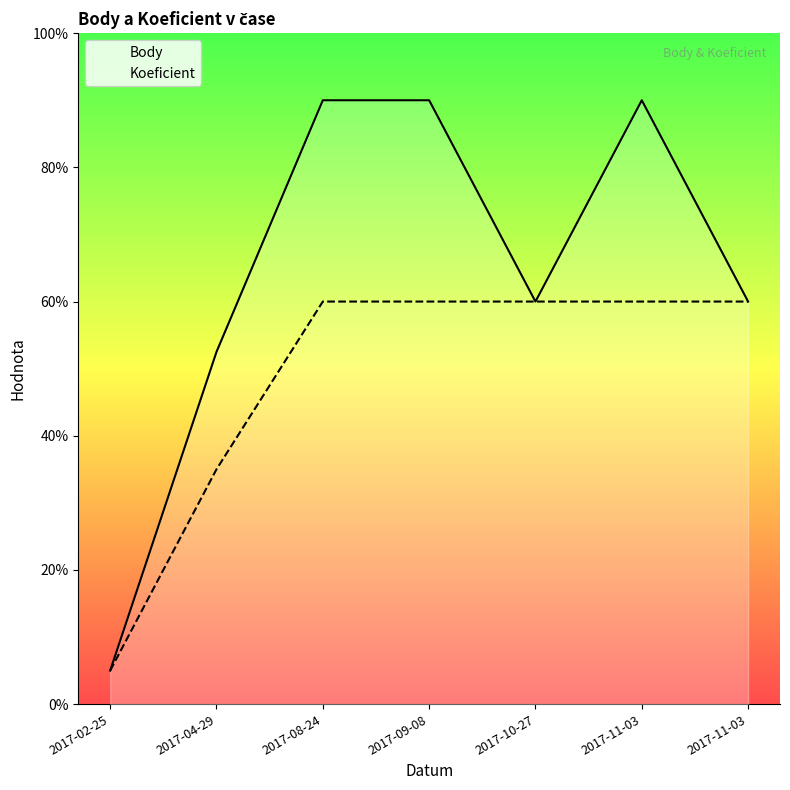

What are all the series names shown in the legend?

Body, Koeficient